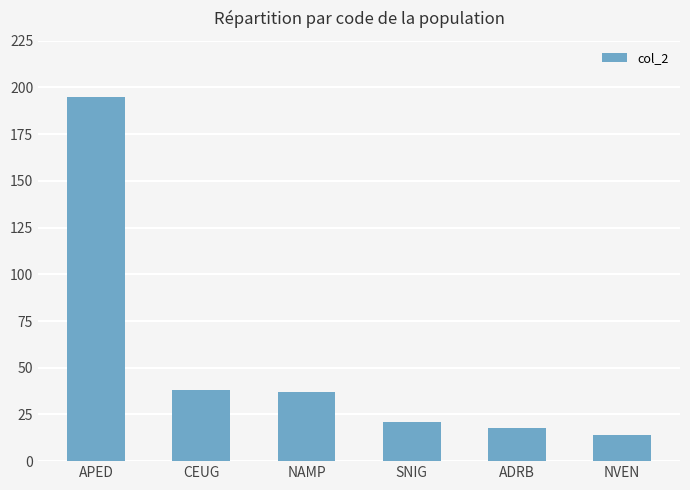

How many data points are less than 37?

3